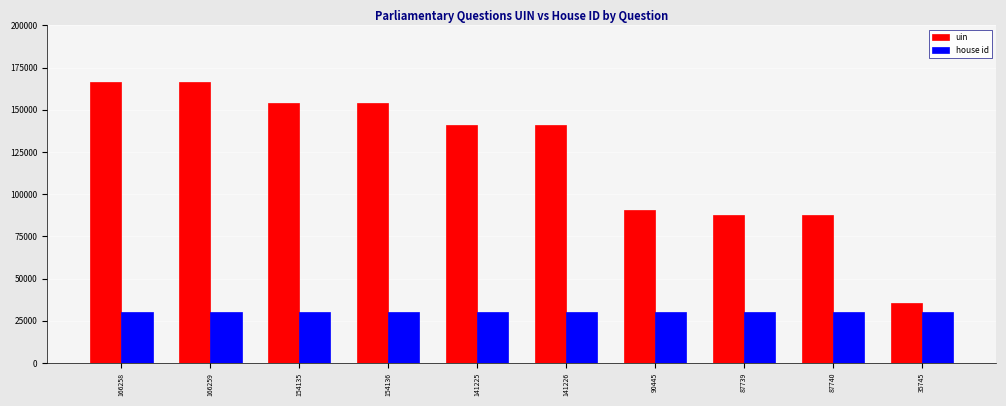

What is the lowest value of the house id series?

30000